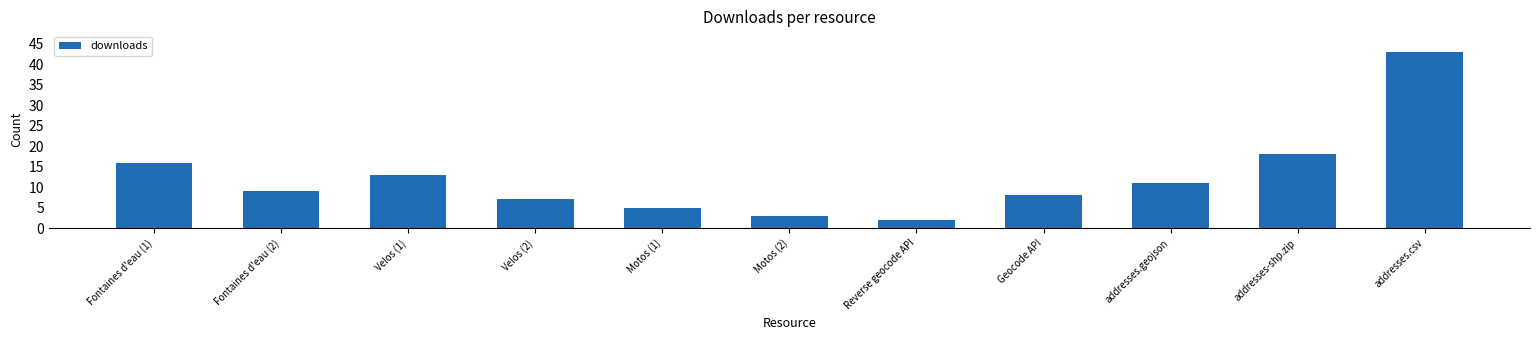

How many series are shown in this chart?

1